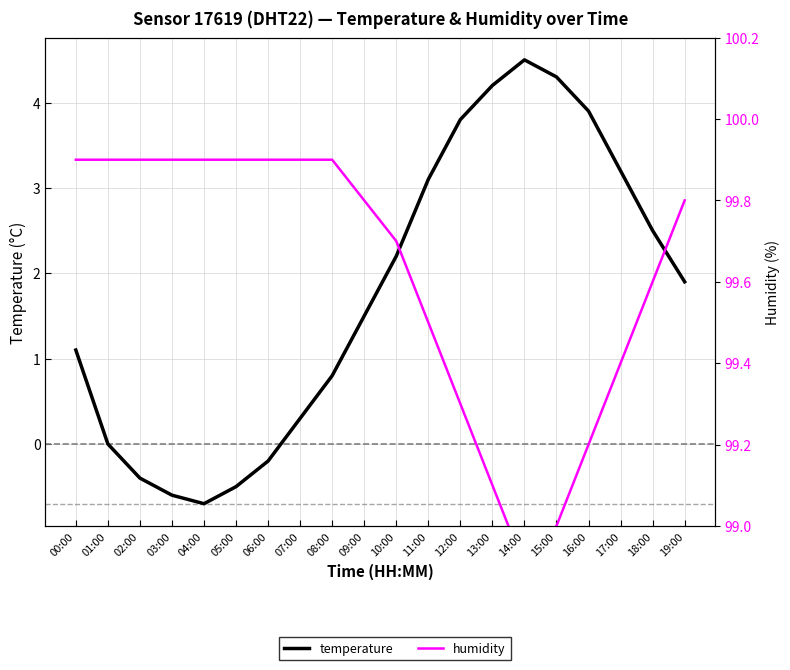

List the labels in order of humidity value, smallest first.

14:00, 15:00, 13:00, 16:00, 12:00, 17:00, 11:00, 18:00, 10:00, 09:00, 19:00, 00:00, 01:00, 02:00, 03:00, 04:00, 05:00, 06:00, 07:00, 08:00